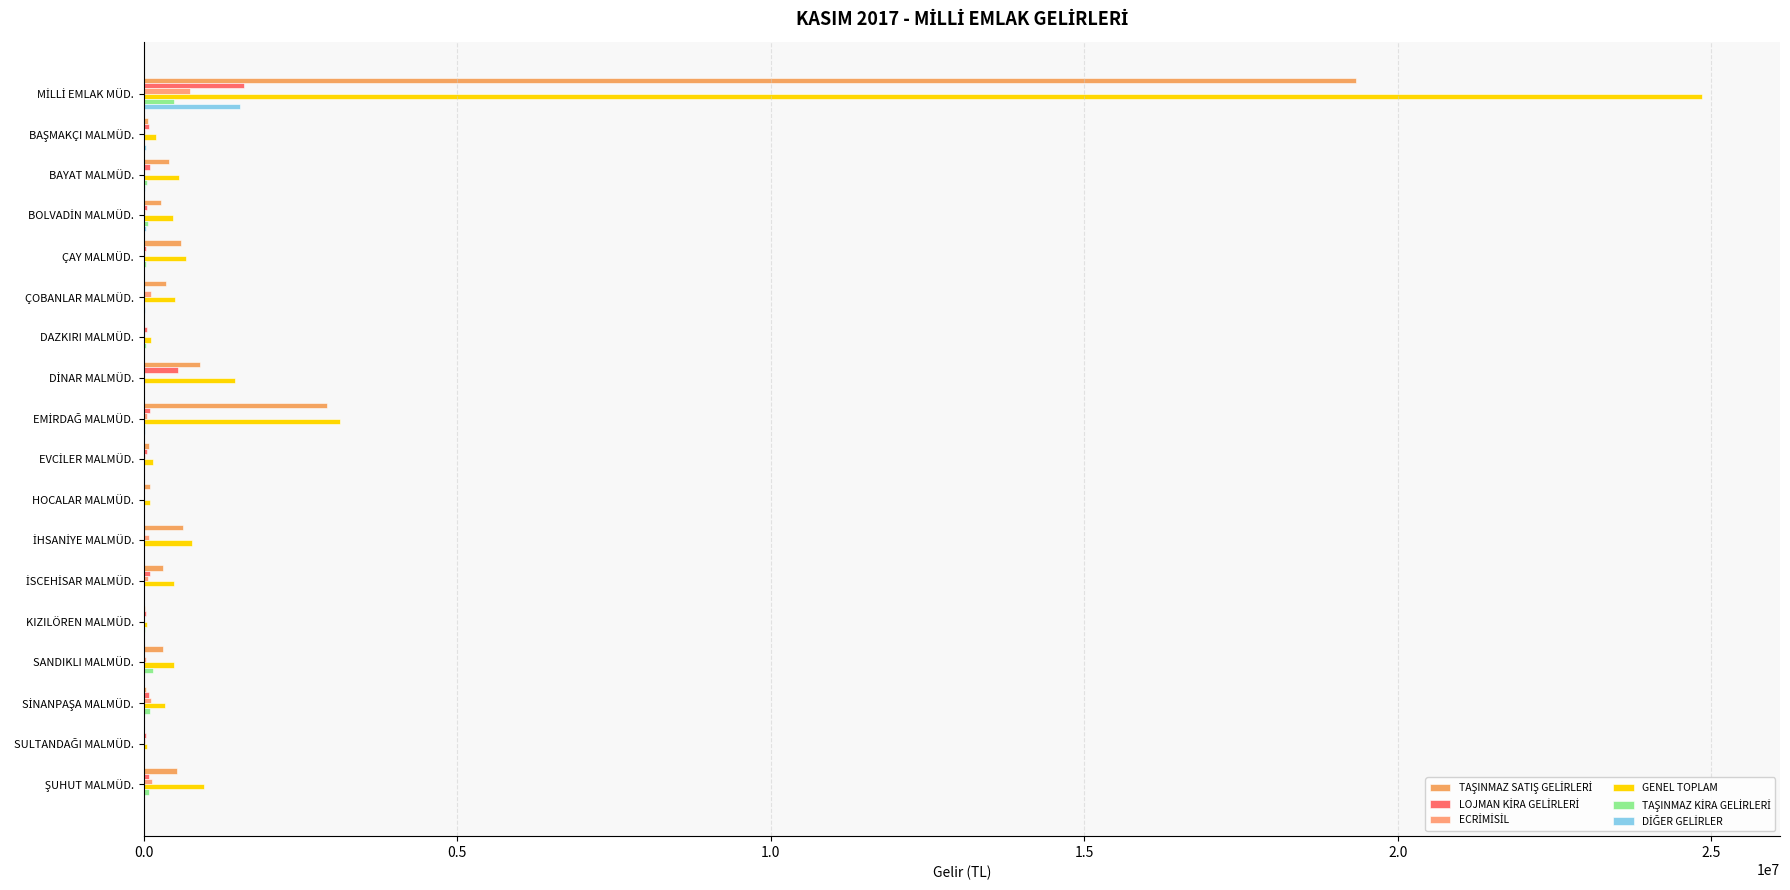

Count the number of categories in the chart.

18